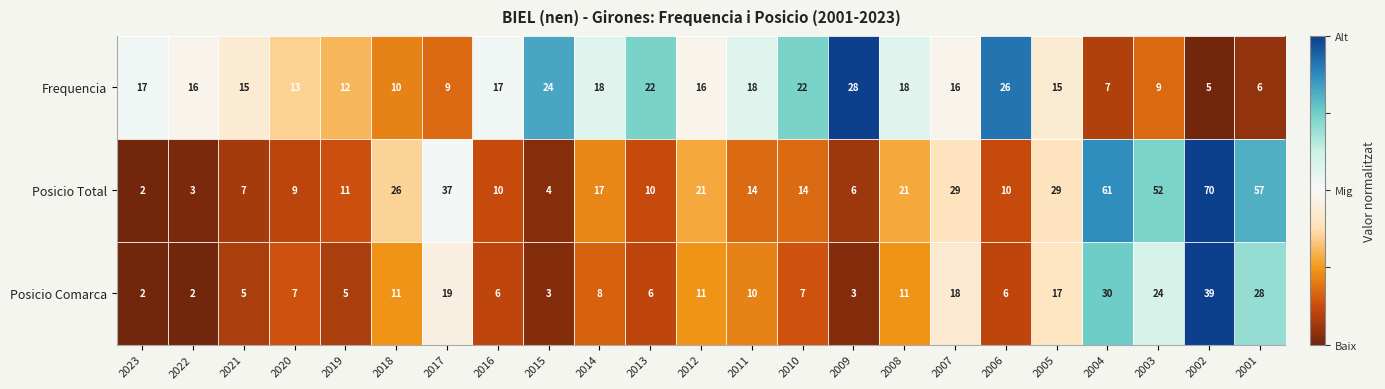

List the series in order of their overall mean, highest first.

Posicio Total, Frequencia, Posicio Comarca